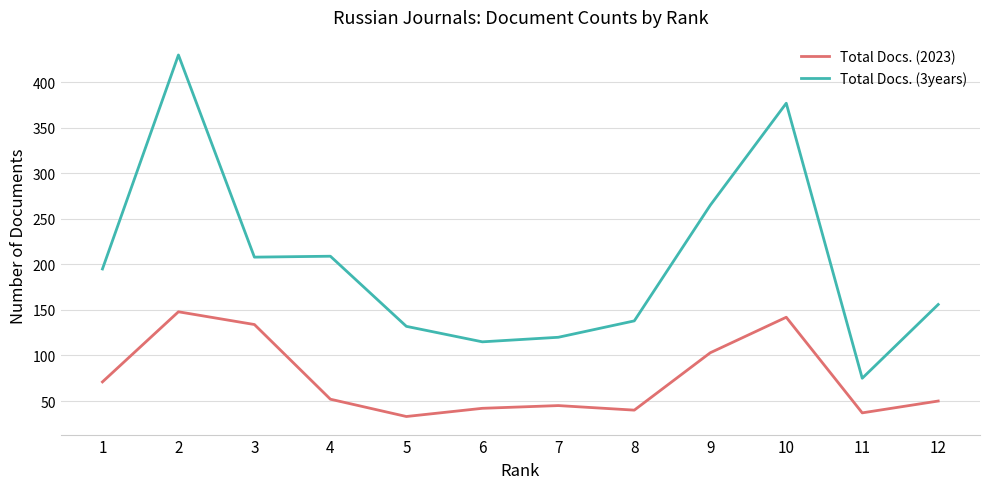

Does the chart display data point markers on the line(s)?

No